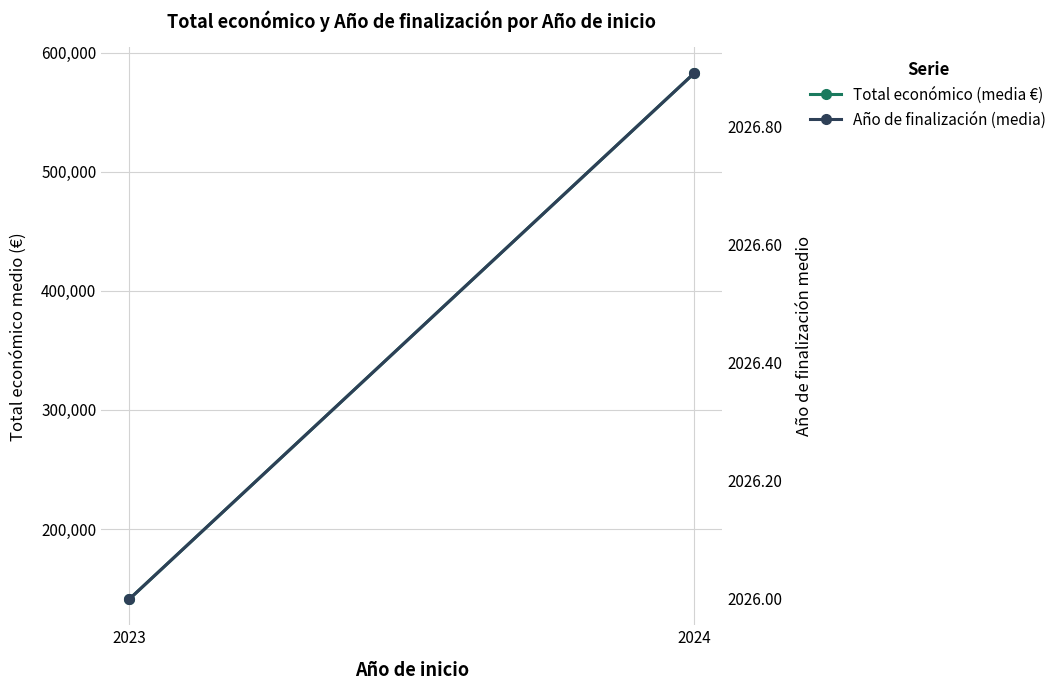

Reading left to right, extract all data points from this chart.

Total económico (media €): 141323.0	582456.1
Año de finalización (media): 2026.0	2026.9